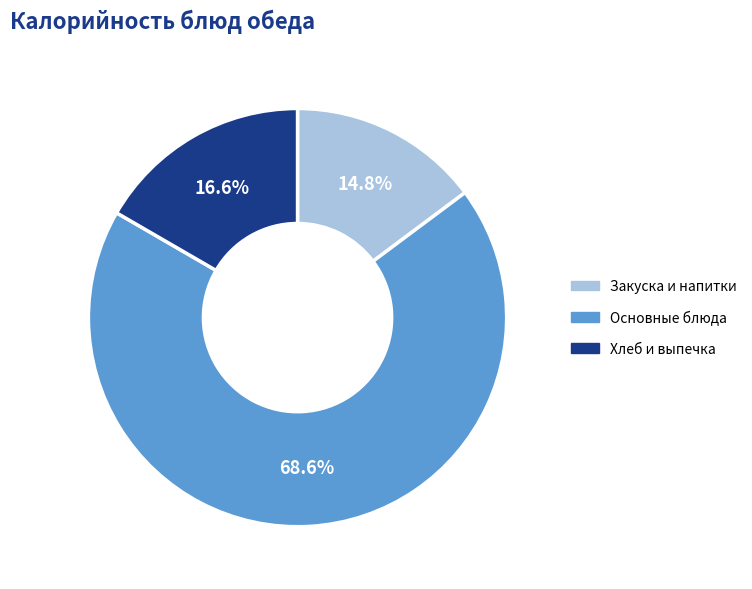

Count the number of slices in the pie.

3